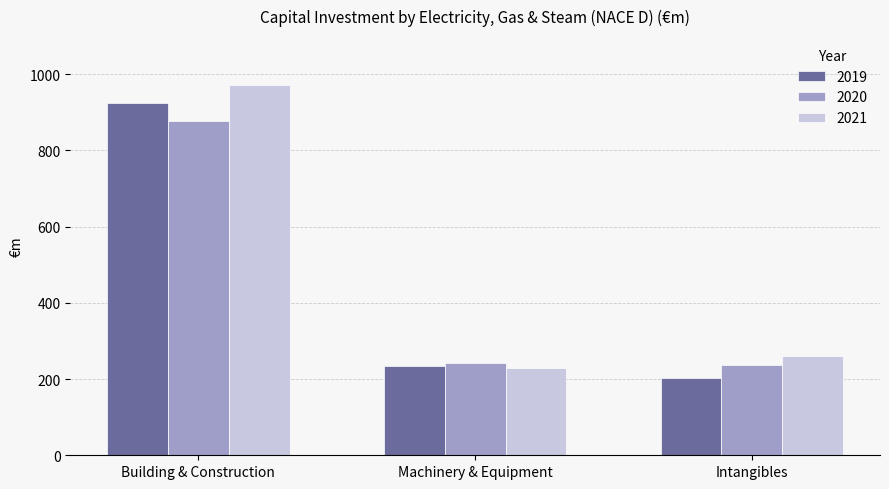

What is the sum of all 2020 values?

1357